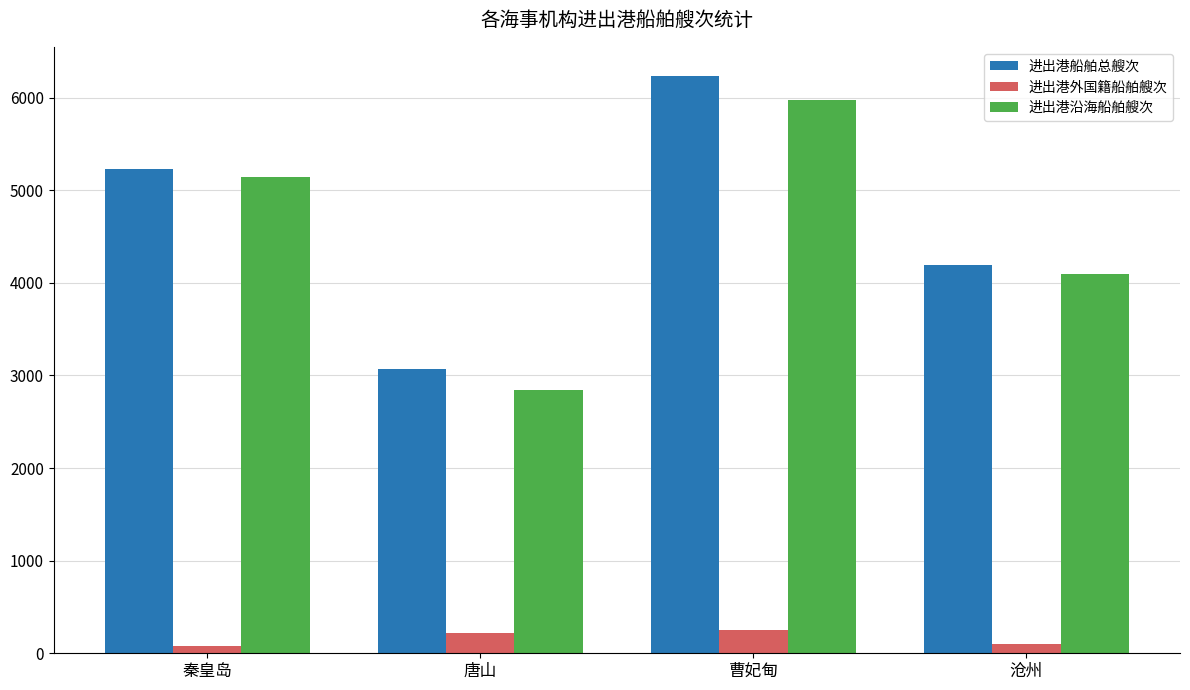

Is the value of 进出港船舶总艘次 at 曹妃甸 greater than the value of 进出港外国籍船舶艘次 at 沧州?

Yes